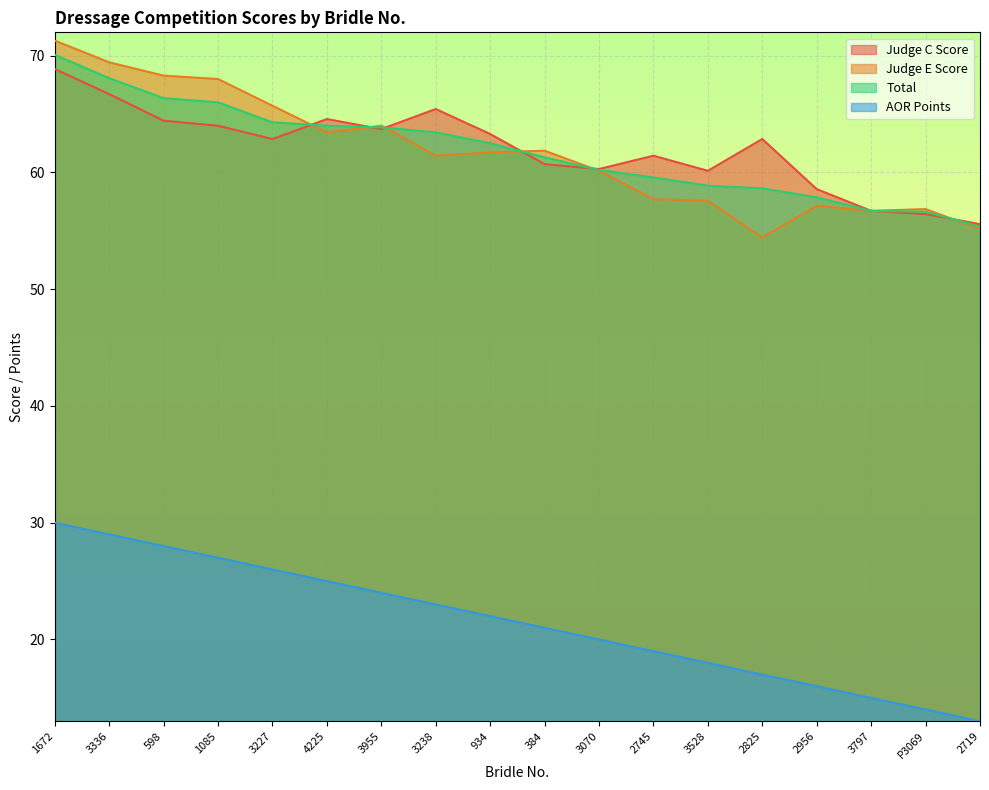

What is the label of the 7th point from the right?

2745